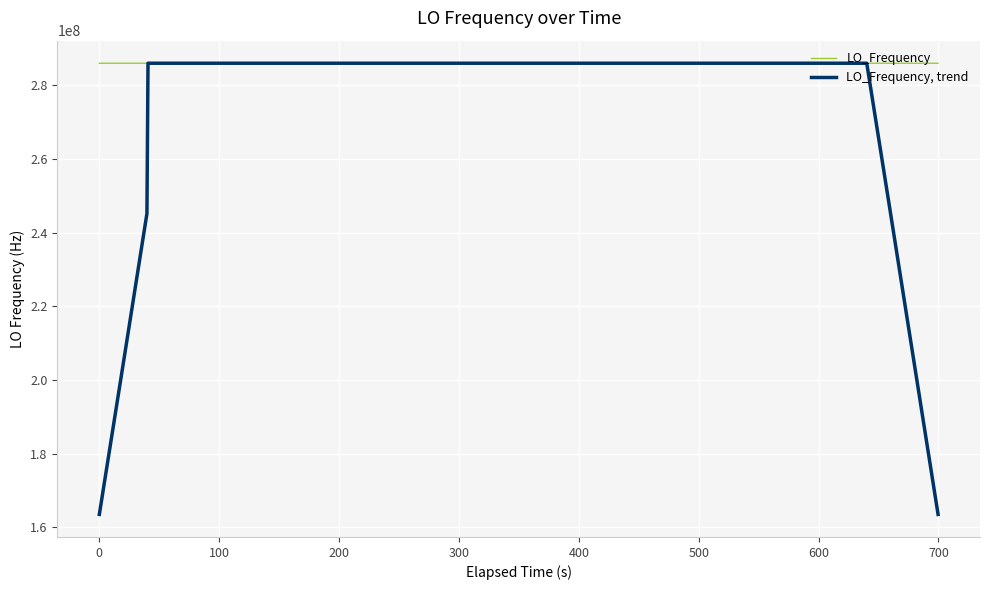

What is the highest value of the LO_Frequency series?

286047005.8